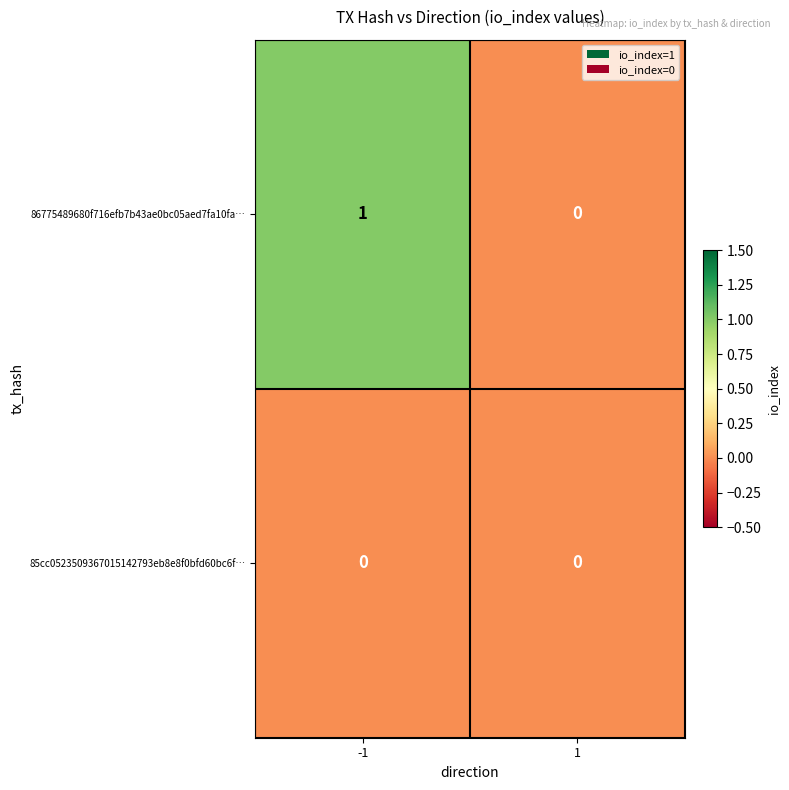

Between -1 and 1, which series saw the biggest shift?

86775489680f716efb7b43ae0bc05aed7fa10fa…